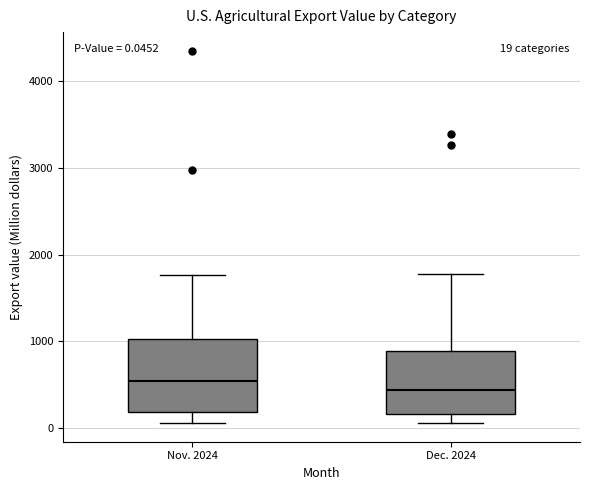

Which box's median line is the highest?

Nov. 2024